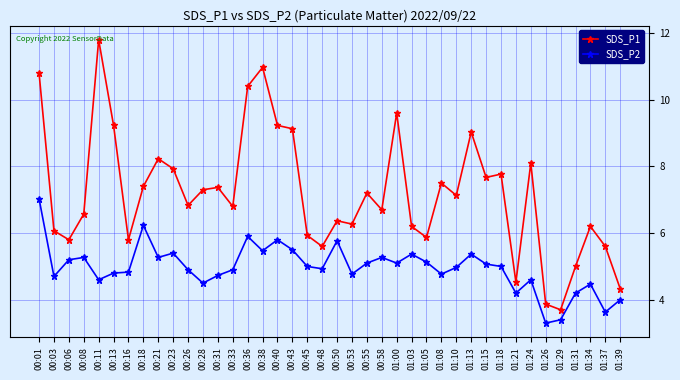

Is it true that SDS_P1 equals 2.4 at 00:08?

False